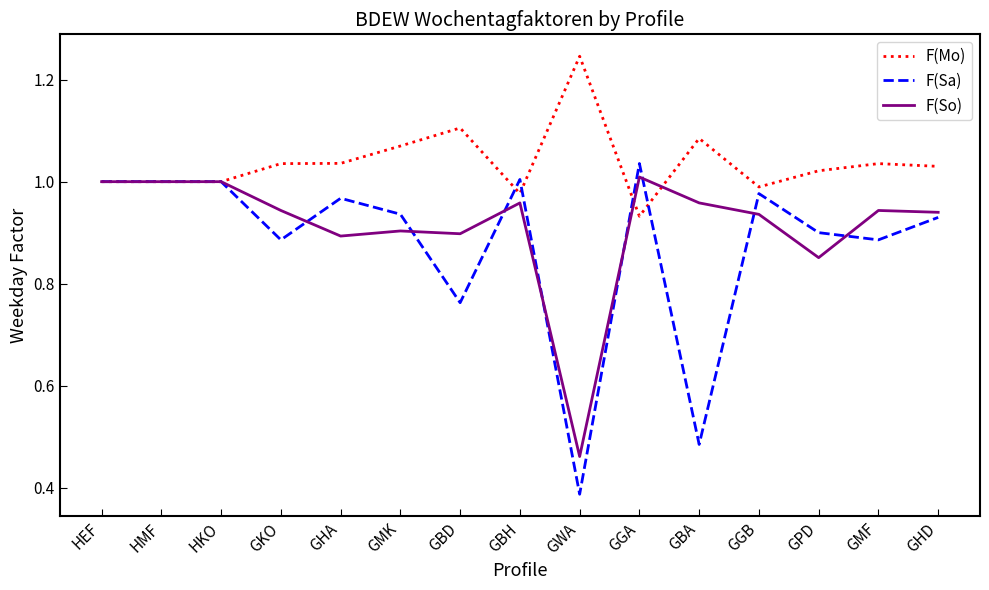

True or false: F(So) has a value of 0.7 at GBA.

False